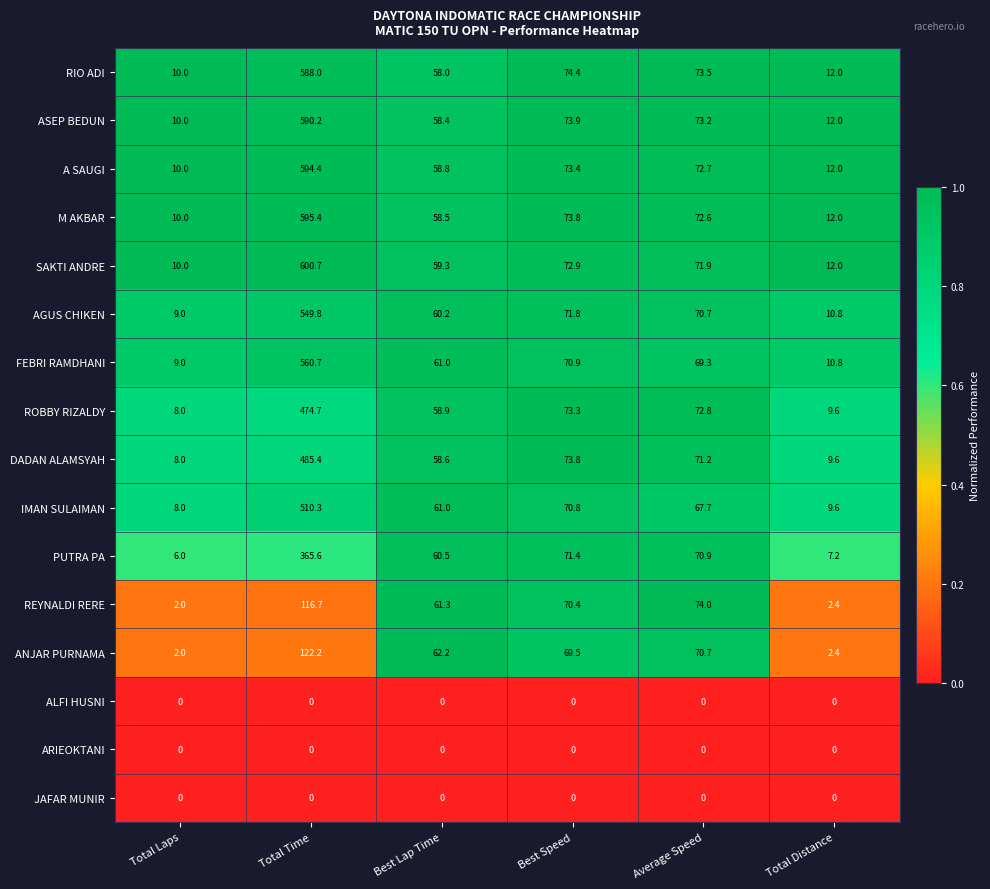

What is the total value across all series at Total Time?

6154.1